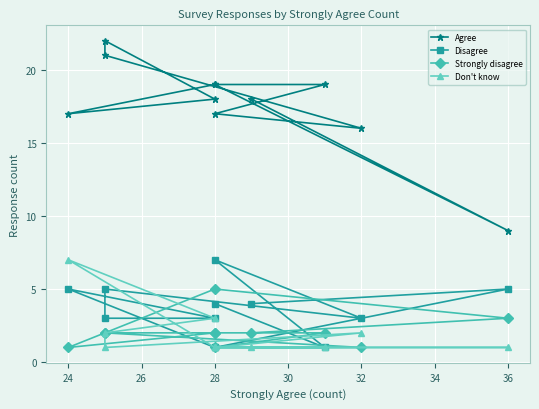

What is the greatest value displayed?

22